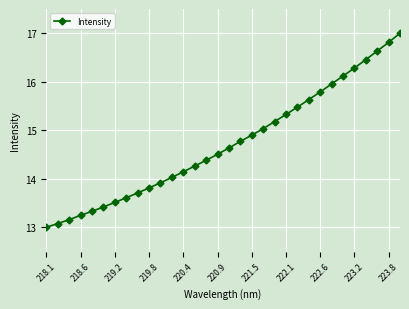

What is the maximum value shown in the chart?

17.0